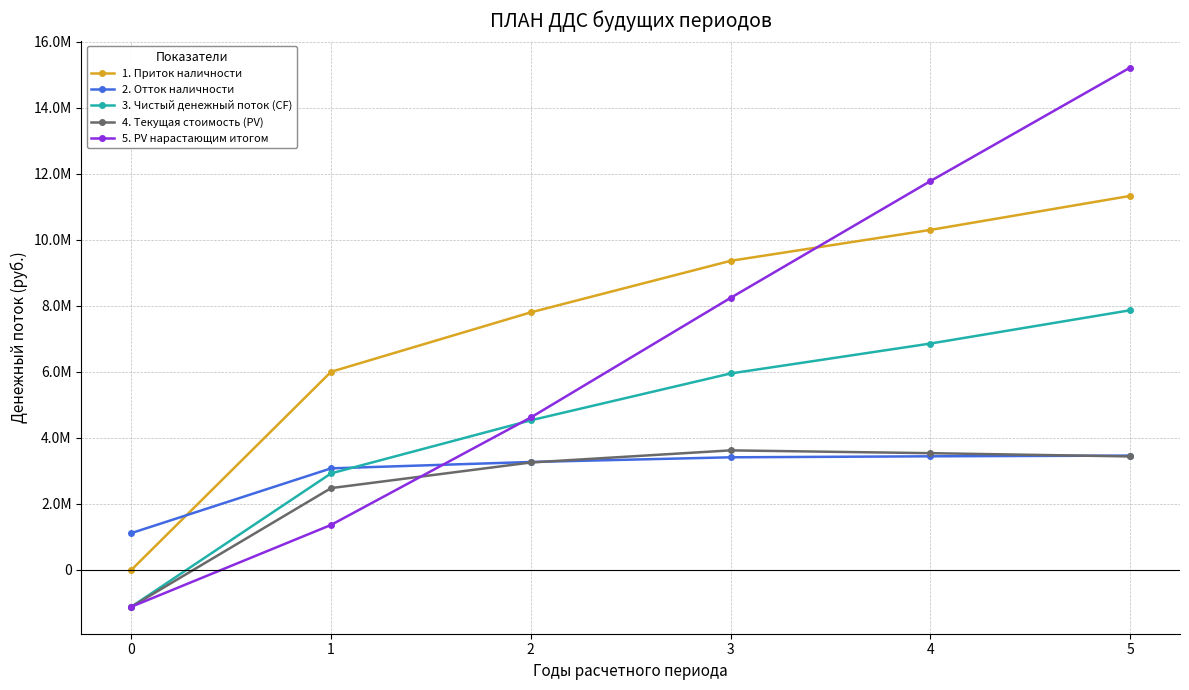

What are all the series names shown in the legend?

1. Приток наличности, 2. Отток наличности, 3. Чистый денежный поток (CF), 4. Текущая стоимость (PV), 5. PV нарастающим итогом